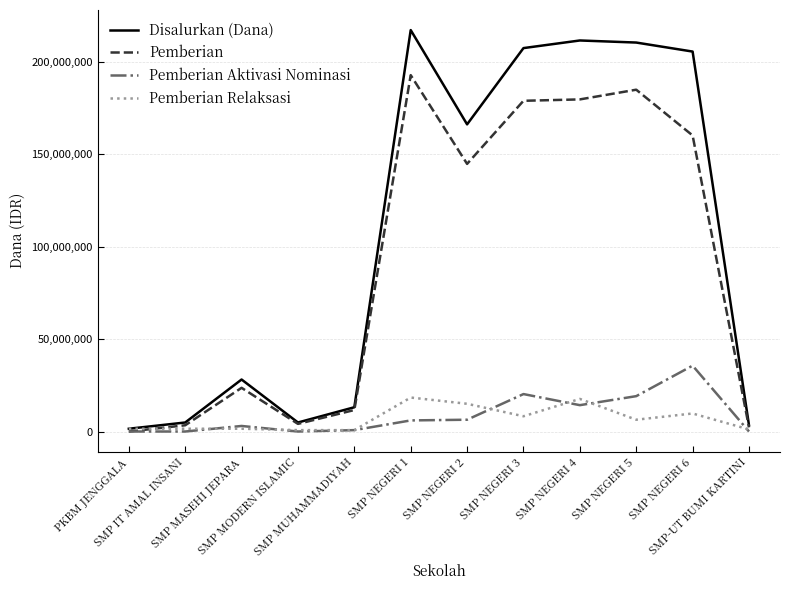

What is the highest value of the Pemberian Relaksasi series?

18375000